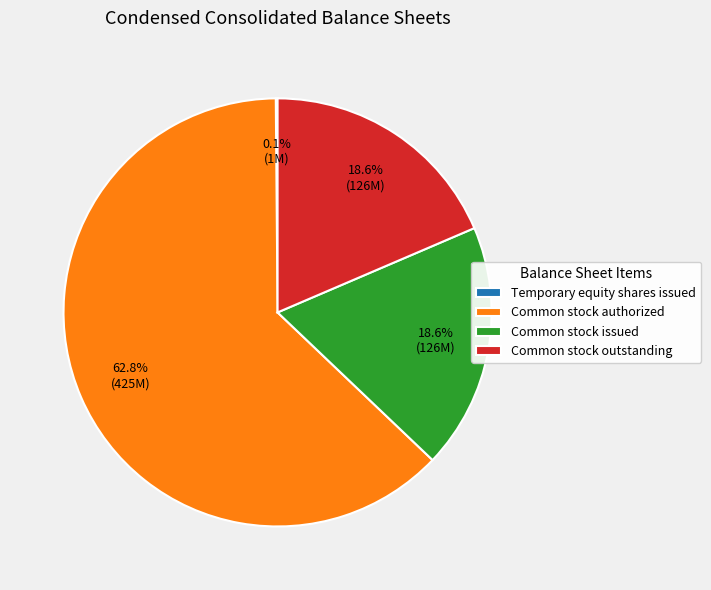

What percentage is the Common stock outstanding slice, to the nearest percent?

19%